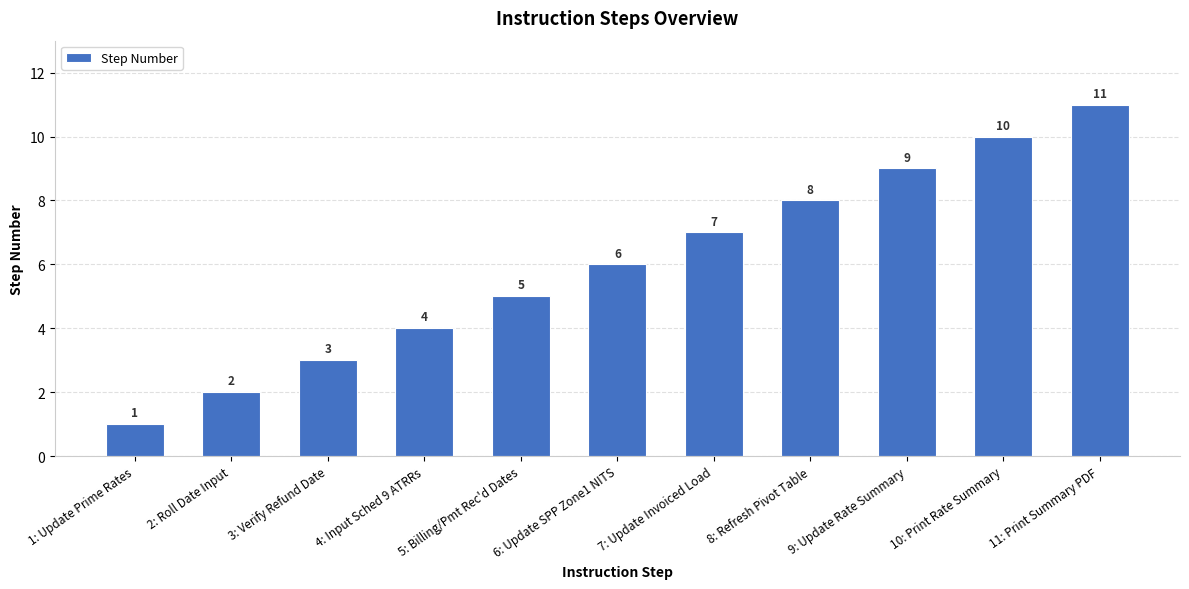

The chart shows a value of 7 at 11: Print Summary PDF. True or false?

False